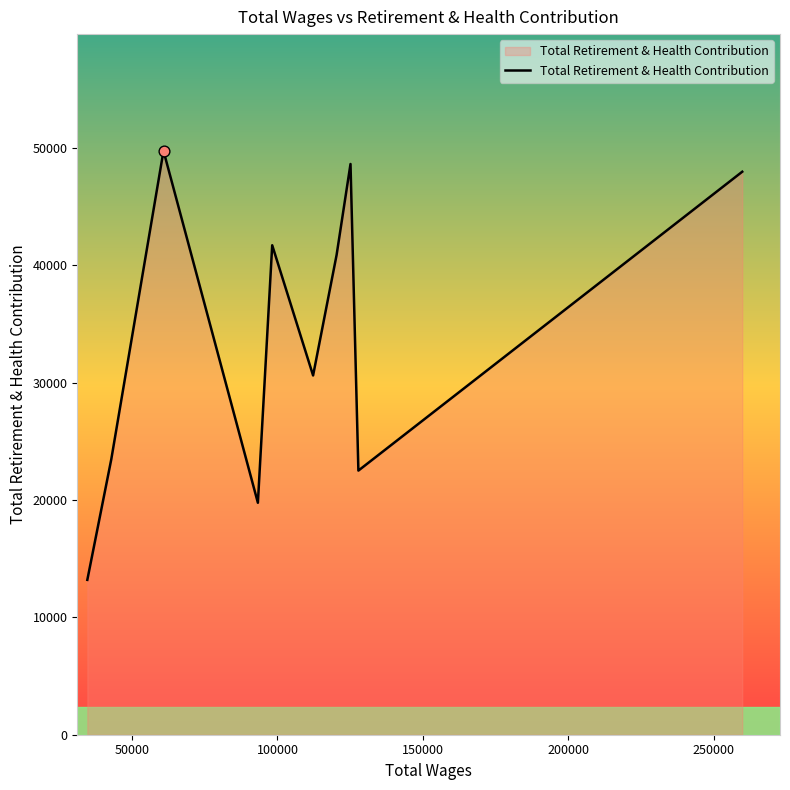

What is the minimum value shown in the chart?

13193